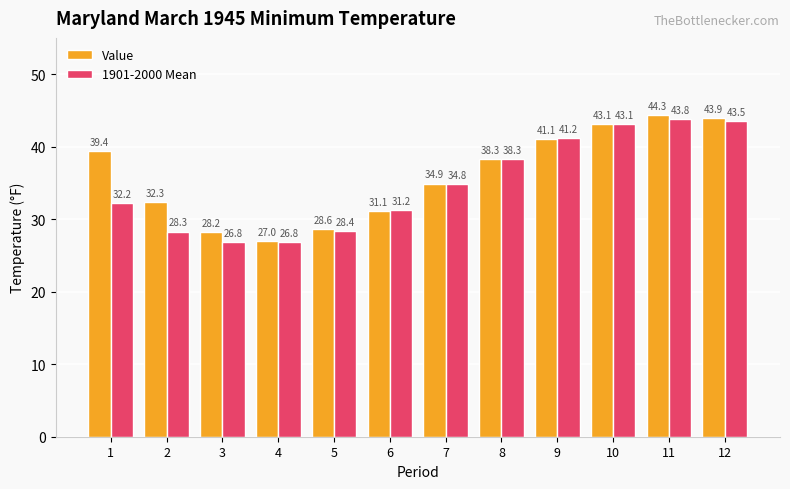

How many distinct data groups are displayed?

2